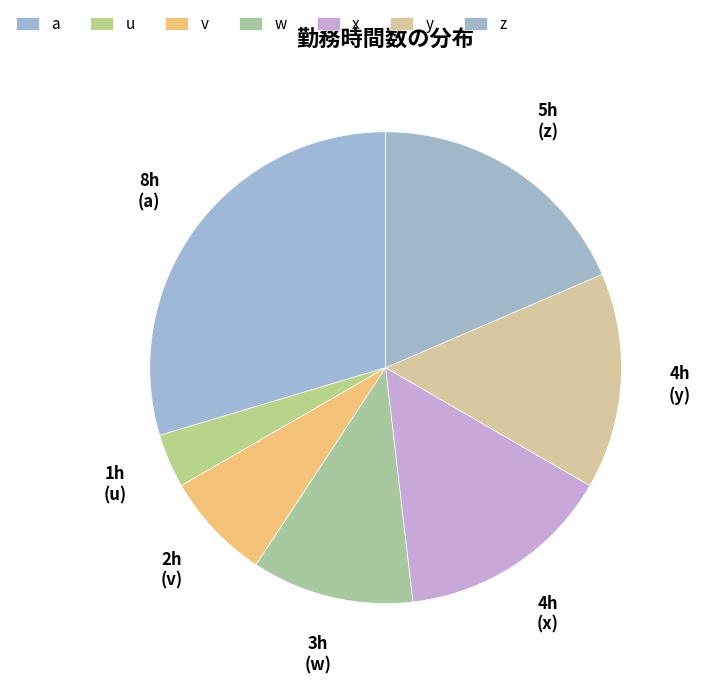

Count the number of slices in the pie.

7